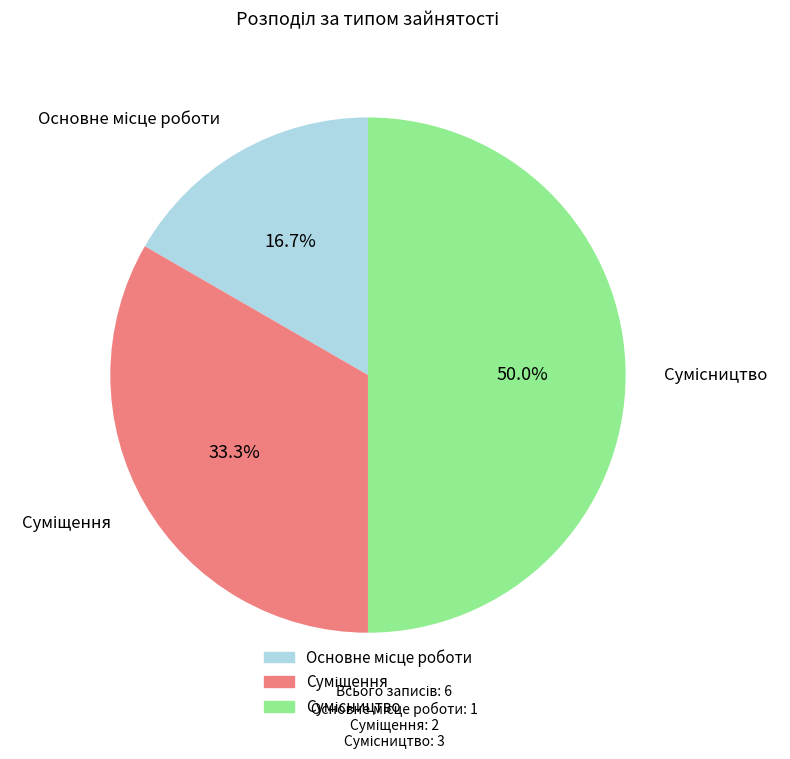

What portion of the pie excludes Сумісництво?

50.0%